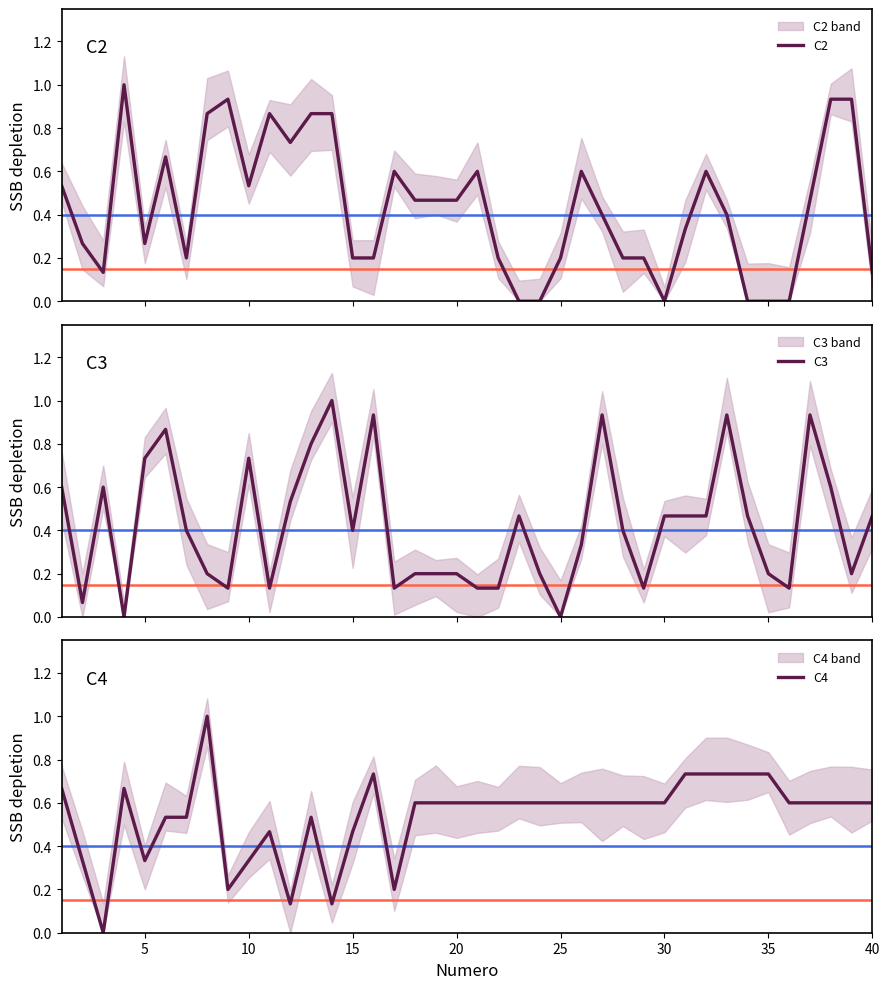

How many values in the C2 series exceed 0?

34